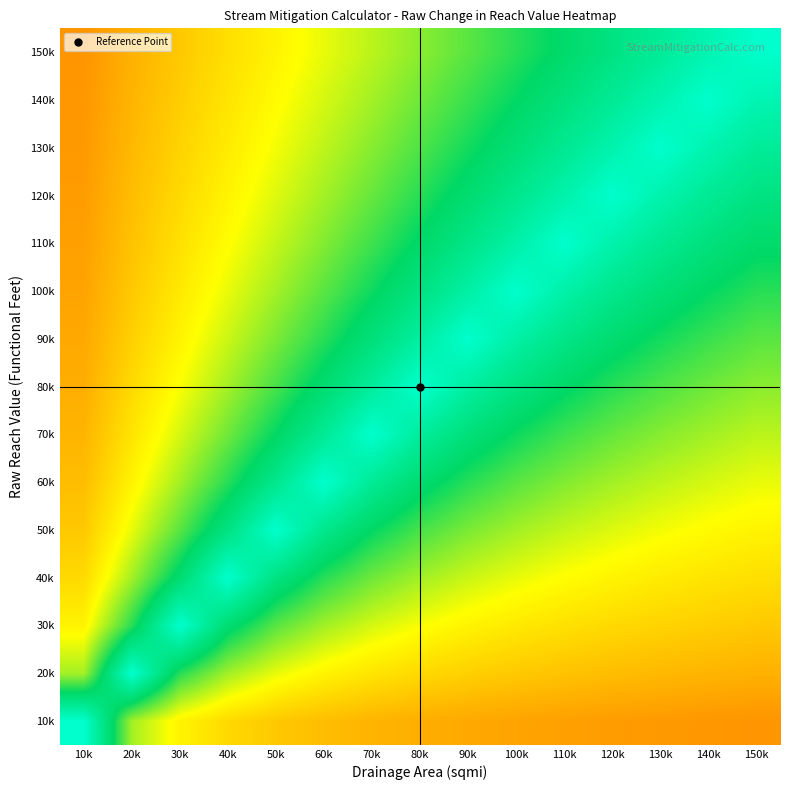

Reading left to right, transcribe all the data shown in this chart.

10k: 10k=1.0	20k=0.6	30k=0.5	40k=0.4	50k=0.4	60k=0.4	70k=0.3	80k=0.3	90k=0.3	100k=0.3	110k=0.3	120k=0.3	130k=0.3	140k=0.3	150k=0.3
20k: 10k=0.6	20k=1.0	30k=0.7	40k=0.6	50k=0.5	60k=0.5	70k=0.4	80k=0.4	90k=0.4	100k=0.4	110k=0.4	120k=0.4	130k=0.3	140k=0.3	150k=0.3
30k: 10k=0.5	20k=0.7	30k=1.0	40k=0.8	50k=0.7	60k=0.6	70k=0.5	80k=0.5	90k=0.5	100k=0.5	110k=0.4	120k=0.4	130k=0.4	140k=0.4	150k=0.4
40k: 10k=0.4	20k=0.6	30k=0.8	40k=1.0	50k=0.8	60k=0.7	70k=0.6	80k=0.6	90k=0.6	100k=0.5	110k=0.5	120k=0.5	130k=0.5	140k=0.4	150k=0.4
50k: 10k=0.4	20k=0.5	30k=0.7	40k=0.8	50k=1.0	60k=0.8	70k=0.7	80k=0.7	90k=0.6	100k=0.6	110k=0.6	120k=0.5	130k=0.5	140k=0.5	150k=0.5
60k: 10k=0.4	20k=0.5	30k=0.6	40k=0.7	50k=0.8	60k=1.0	70k=0.9	80k=0.8	90k=0.7	100k=0.7	110k=0.6	120k=0.6	130k=0.6	140k=0.5	150k=0.5
70k: 10k=0.3	20k=0.4	30k=0.5	40k=0.6	50k=0.7	60k=0.9	70k=1.0	80k=0.9	90k=0.8	100k=0.7	110k=0.7	120k=0.6	130k=0.6	140k=0.6	150k=0.6
80k: 10k=0.3	20k=0.4	30k=0.5	40k=0.6	50k=0.7	60k=0.8	70k=0.9	80k=1.0	90k=0.9	100k=0.8	110k=0.8	120k=0.7	130k=0.7	140k=0.6	150k=0.6
90k: 10k=0.3	20k=0.4	30k=0.5	40k=0.6	50k=0.6	60k=0.7	70k=0.8	80k=0.9	90k=1.0	100k=0.9	110k=0.8	120k=0.8	130k=0.7	140k=0.7	150k=0.7
100k: 10k=0.3	20k=0.4	30k=0.5	40k=0.5	50k=0.6	60k=0.7	70k=0.7	80k=0.8	90k=0.9	100k=1.0	110k=0.9	120k=0.8	130k=0.8	140k=0.7	150k=0.7
110k: 10k=0.3	20k=0.4	30k=0.4	40k=0.5	50k=0.6	60k=0.6	70k=0.7	80k=0.8	90k=0.8	100k=0.9	110k=1.0	120k=0.9	130k=0.9	140k=0.8	150k=0.8
120k: 10k=0.3	20k=0.4	30k=0.4	40k=0.5	50k=0.5	60k=0.6	70k=0.6	80k=0.7	90k=0.8	100k=0.8	110k=0.9	120k=1.0	130k=0.9	140k=0.9	150k=0.8
130k: 10k=0.3	20k=0.3	30k=0.4	40k=0.5	50k=0.5	60k=0.6	70k=0.6	80k=0.7	90k=0.7	100k=0.8	110k=0.9	120k=0.9	130k=1.0	140k=0.9	150k=0.9
140k: 10k=0.3	20k=0.3	30k=0.4	40k=0.4	50k=0.5	60k=0.5	70k=0.6	80k=0.6	90k=0.7	100k=0.7	110k=0.8	120k=0.9	130k=0.9	140k=1.0	150k=0.9
150k: 10k=0.3	20k=0.3	30k=0.4	40k=0.4	50k=0.5	60k=0.5	70k=0.6	80k=0.6	90k=0.7	100k=0.7	110k=0.8	120k=0.8	130k=0.9	140k=0.9	150k=1.0